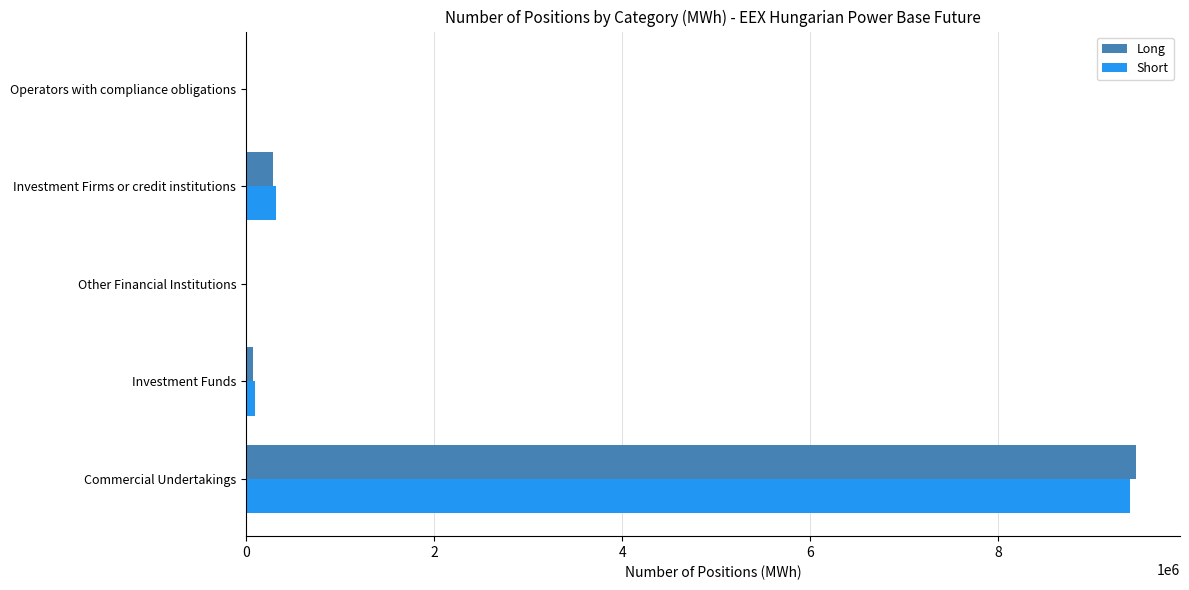

At which category does the chart reach its peak across all series?

Commercial Undertakings